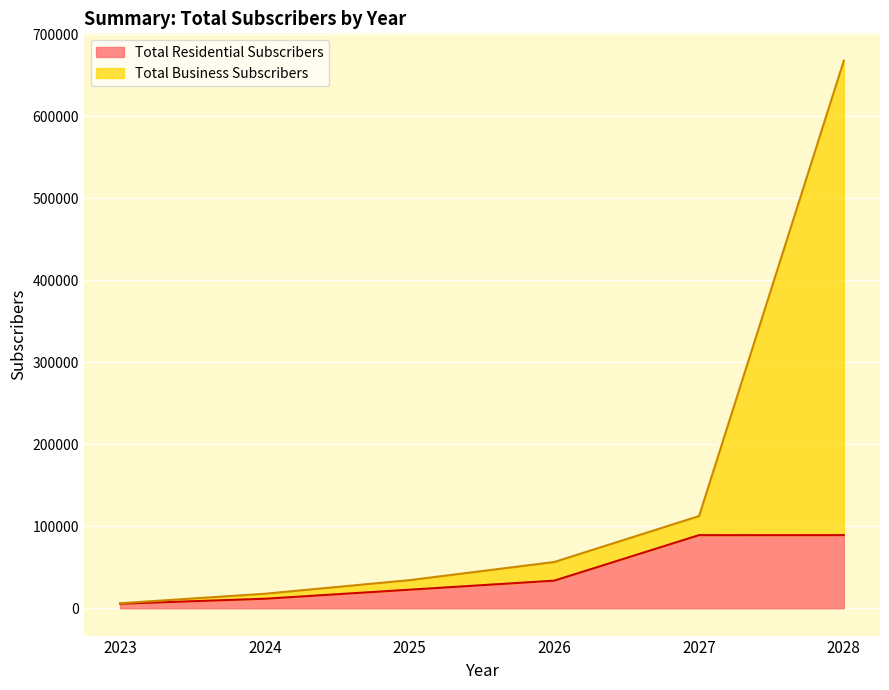

Reading left to right, extract all data points from this chart.

Total Residential Subscribers: 5498	11542	22585	33625	89155	89188
Total Business Subscribers: 6053	17650	34244	56384	112422	667970